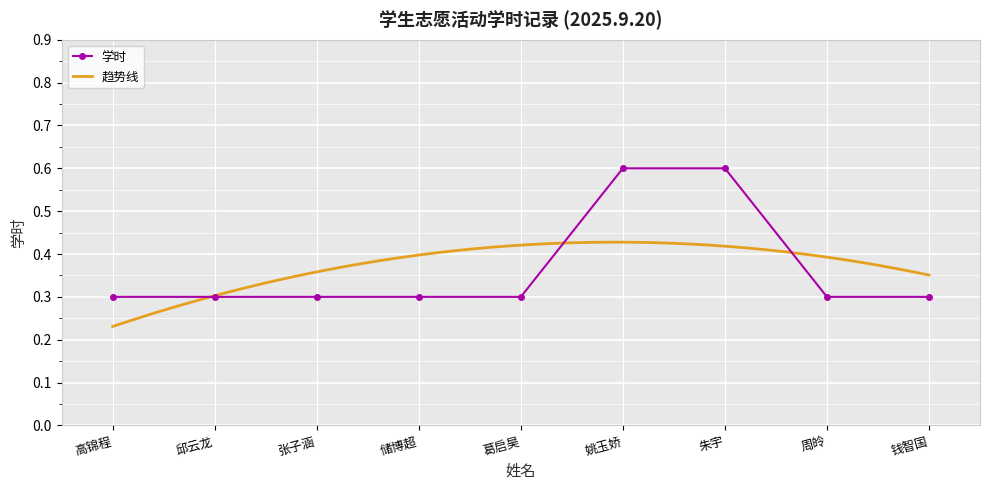

Which category has the lowest value across all series?

高锦程